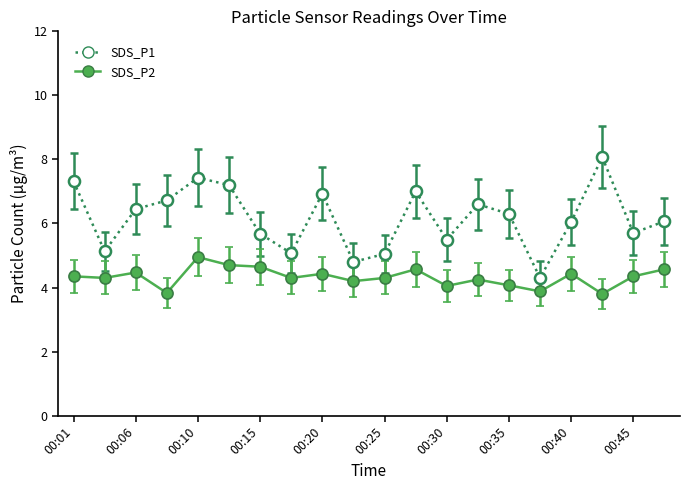

What is the lowest value of the SDS_P1 series?

4.3